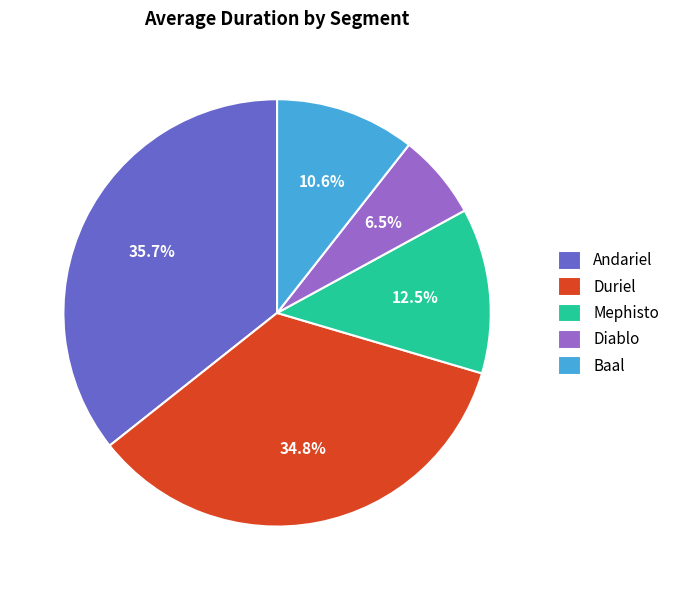

How much of the chart is everything except Baal?

89.4%